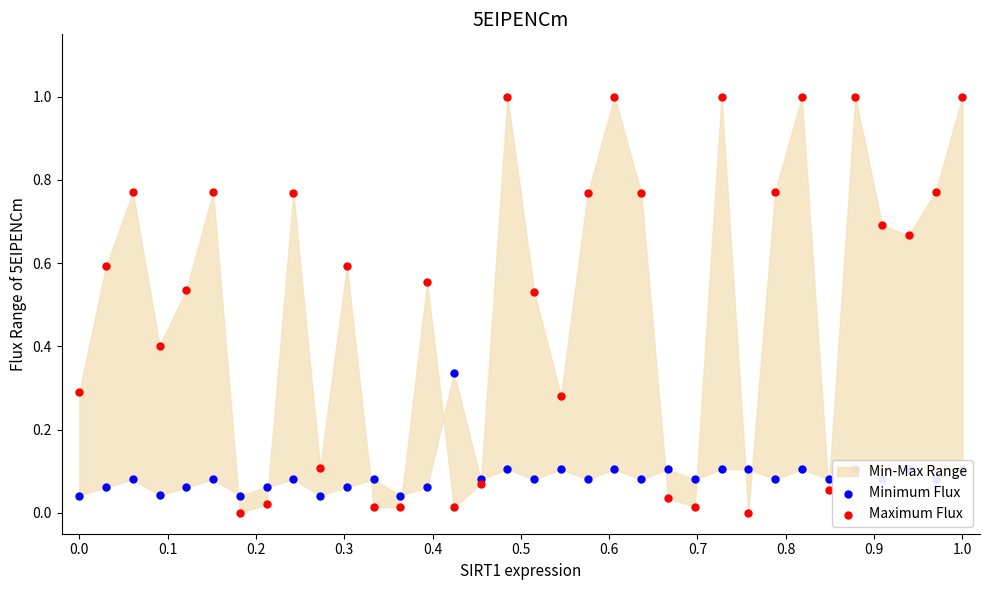

At how many categories does at least one series exceed 0?

34